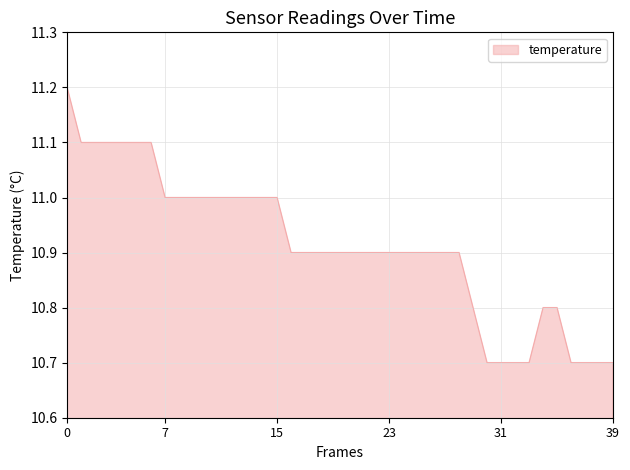

What is the smallest value displayed?

10.7